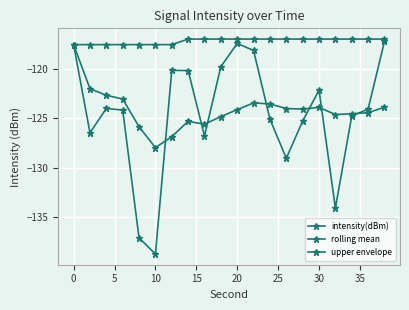

Which series has the largest total across all categories?

upper envelope